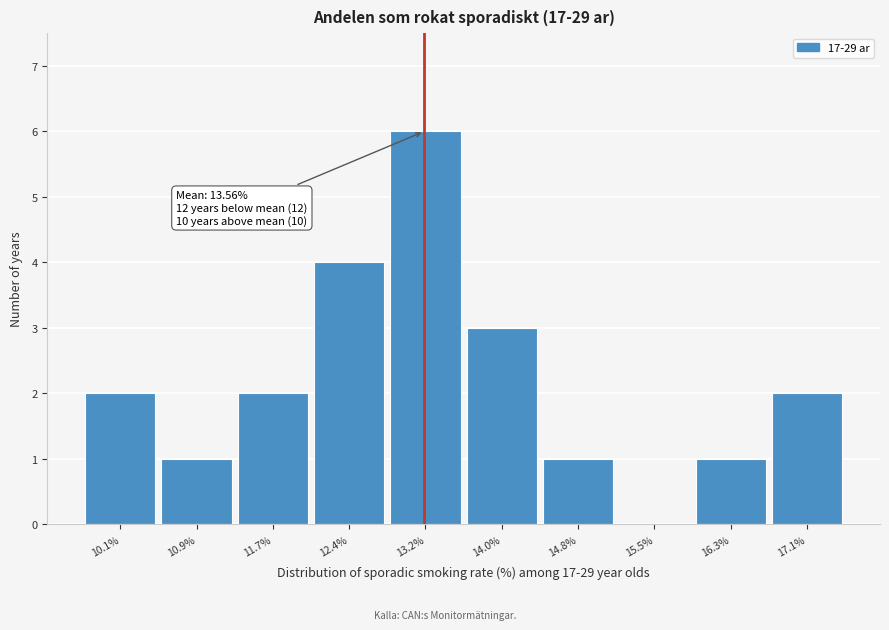

Reading left to right, transcribe all the data shown in this chart.

10.1%=2	10.9%=1	11.7%=2	12.4%=4	13.2%=6	14.0%=3	14.8%=1	15.5%=0	16.3%=1	17.1%=2